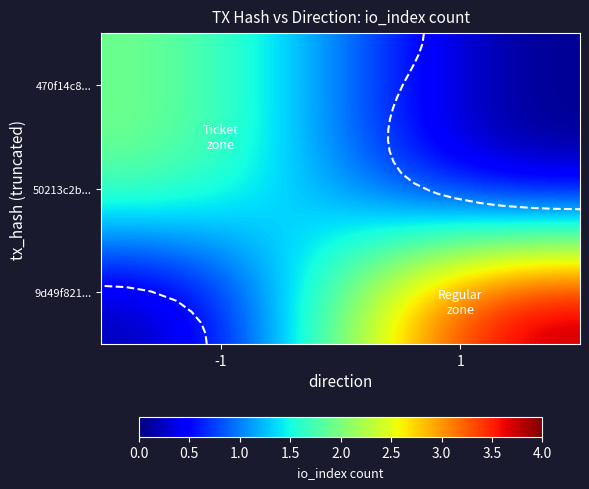

Between -1 and 1, which is larger?

-1